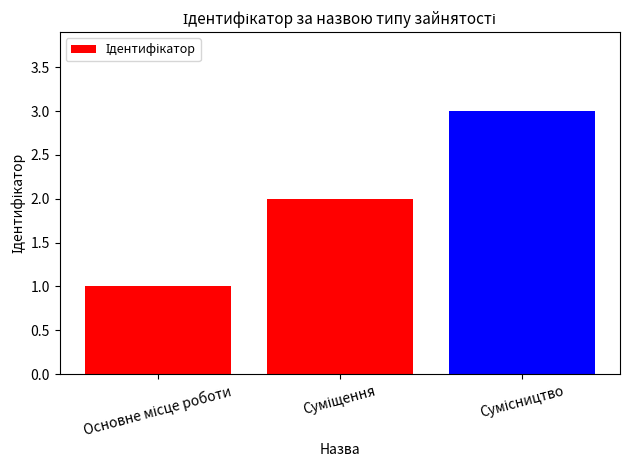

What is the maximum value shown in the chart?

3